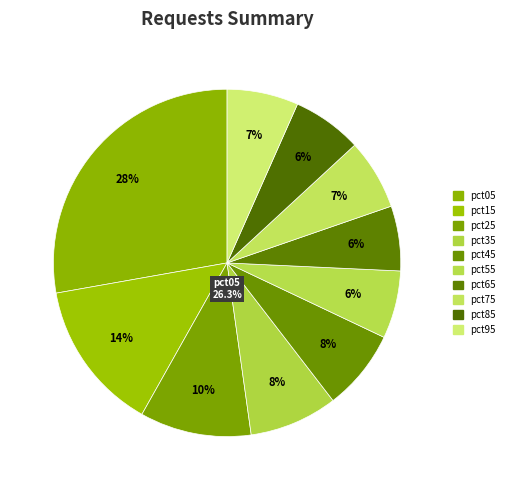

Does pct45 account for over 50% of the chart?

No